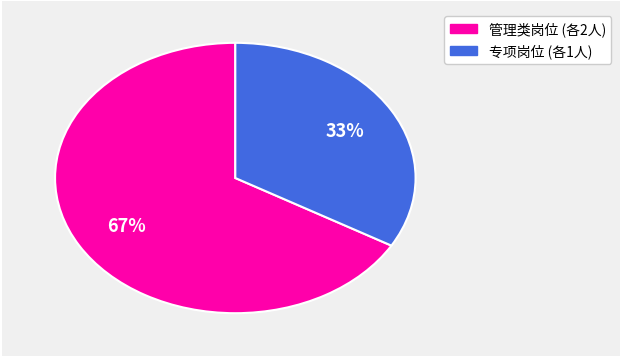

Is there a majority slice in this chart?

Yes